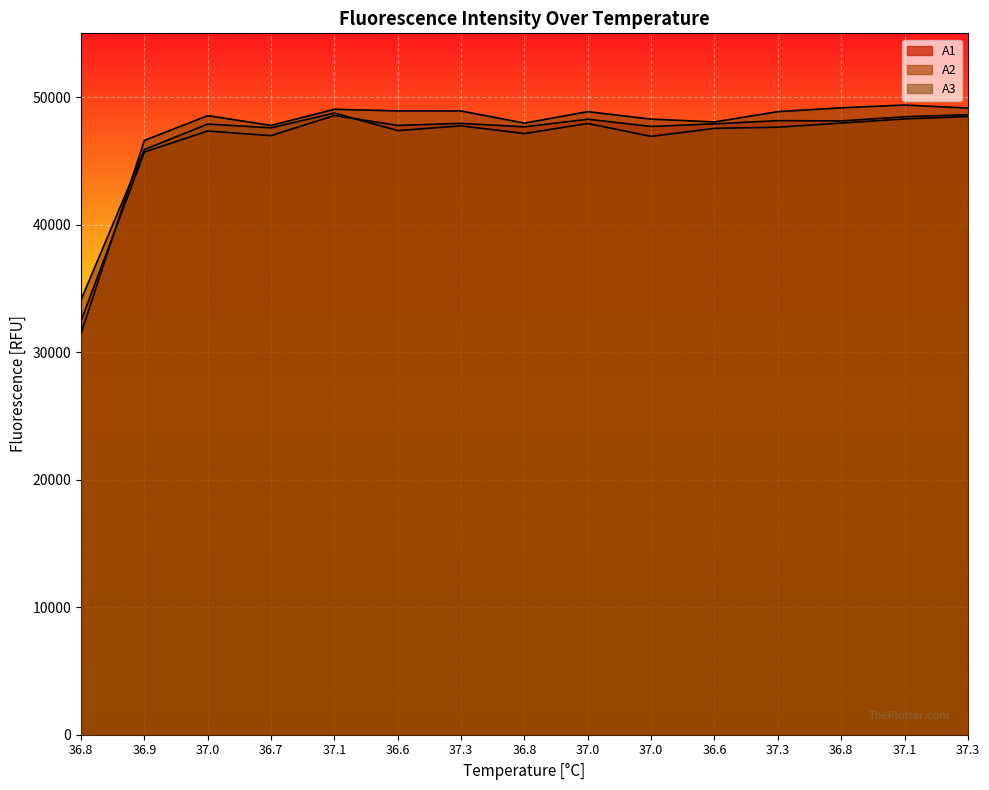

What is the difference between the second highest and second lowest values in the A1 series?

2865